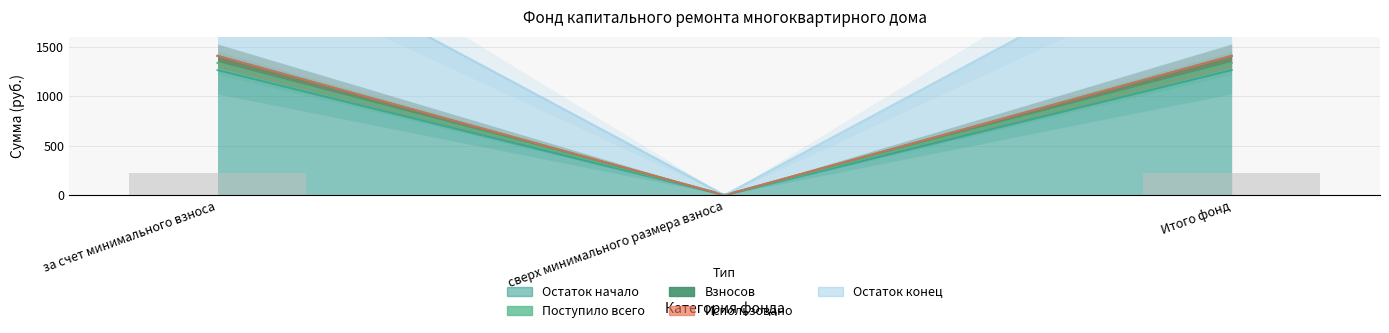

At which label does Остаток начало reach its minimum?

сверх минимального размера взноса